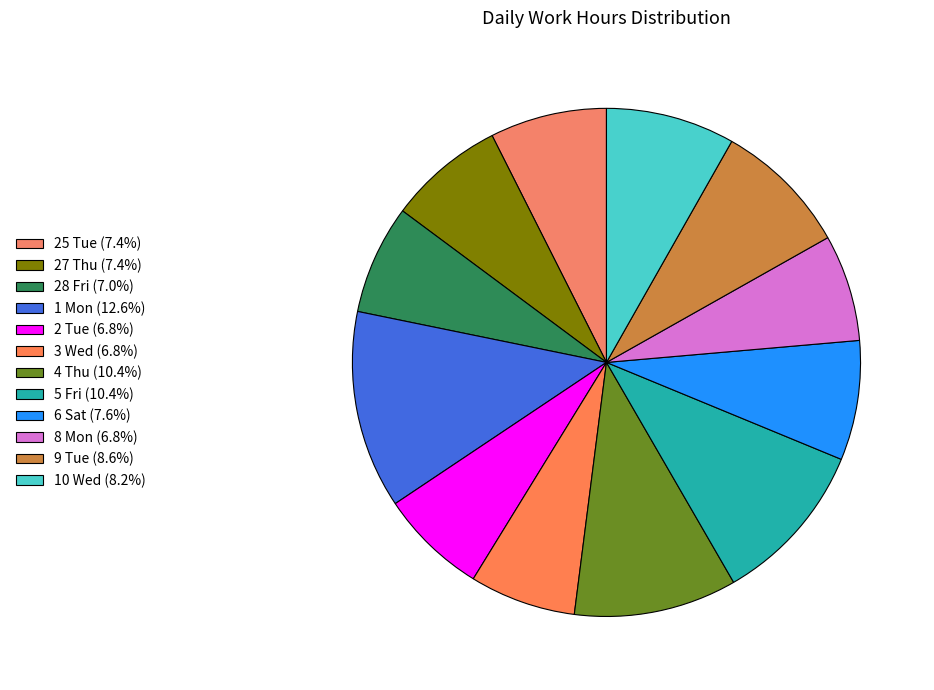

How many slices are in this pie chart?

12